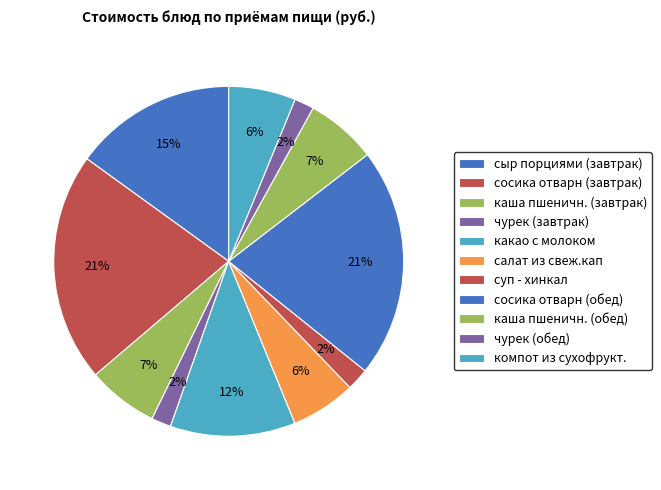

The салат из свеж.кап slice represents 1% of the pie. True or false?

False